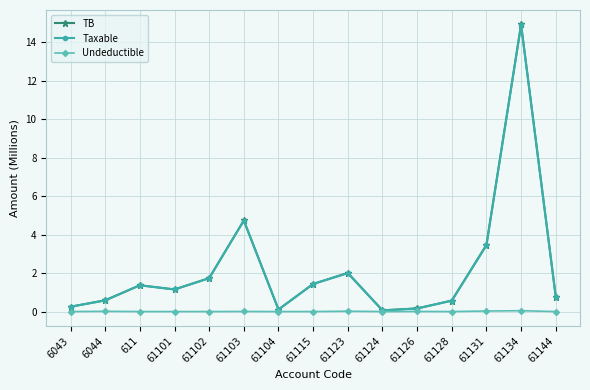

At which category is the sum across all series the highest?

61134